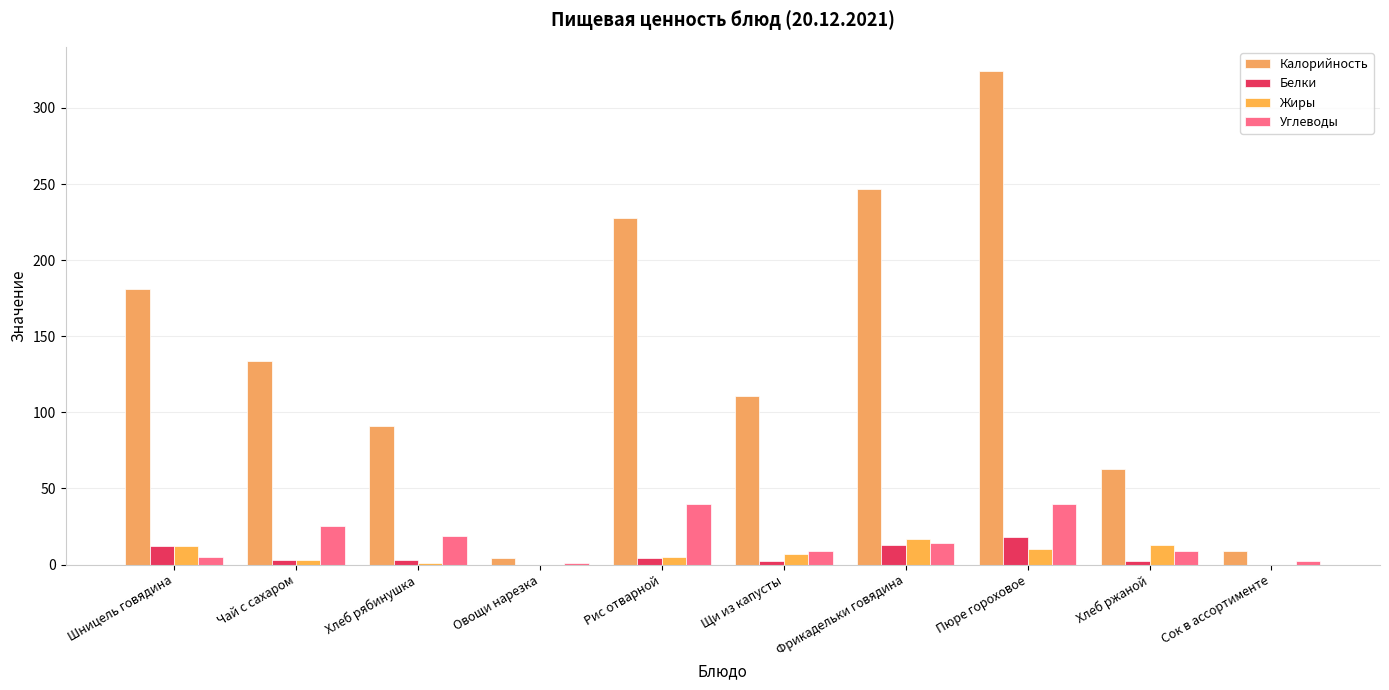

How many distinct data groups are displayed?

4